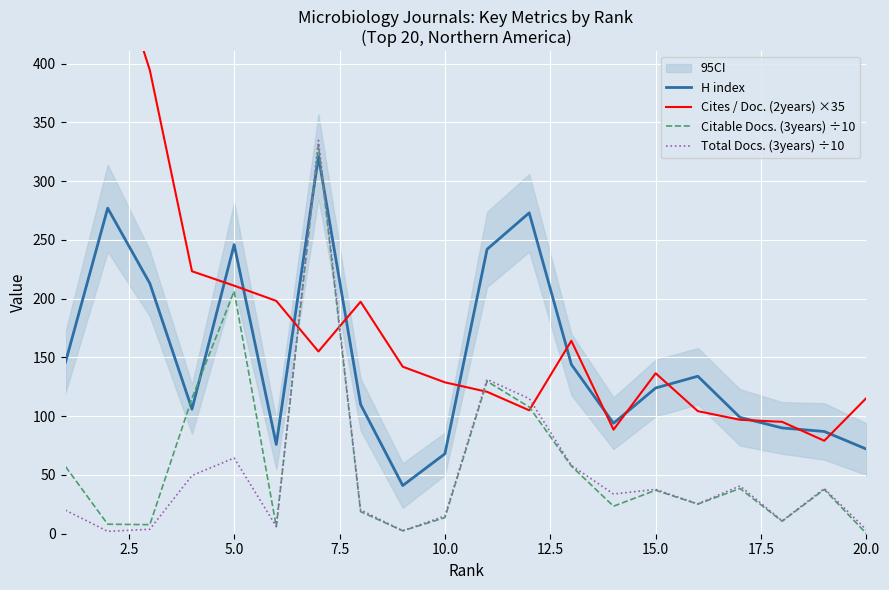

True or false: H index and Cites / Doc. (2years) ×35 cross at least once.

True